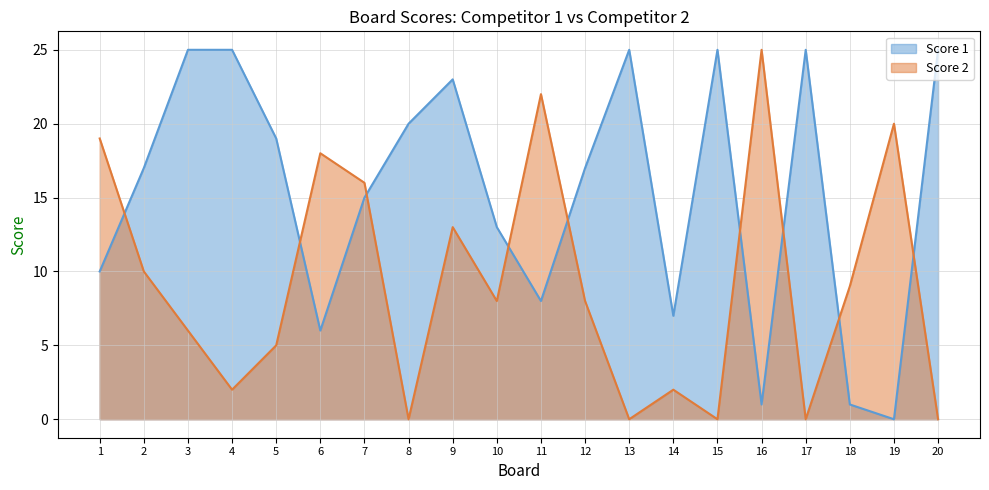

Which category has the lowest value across all series?

19